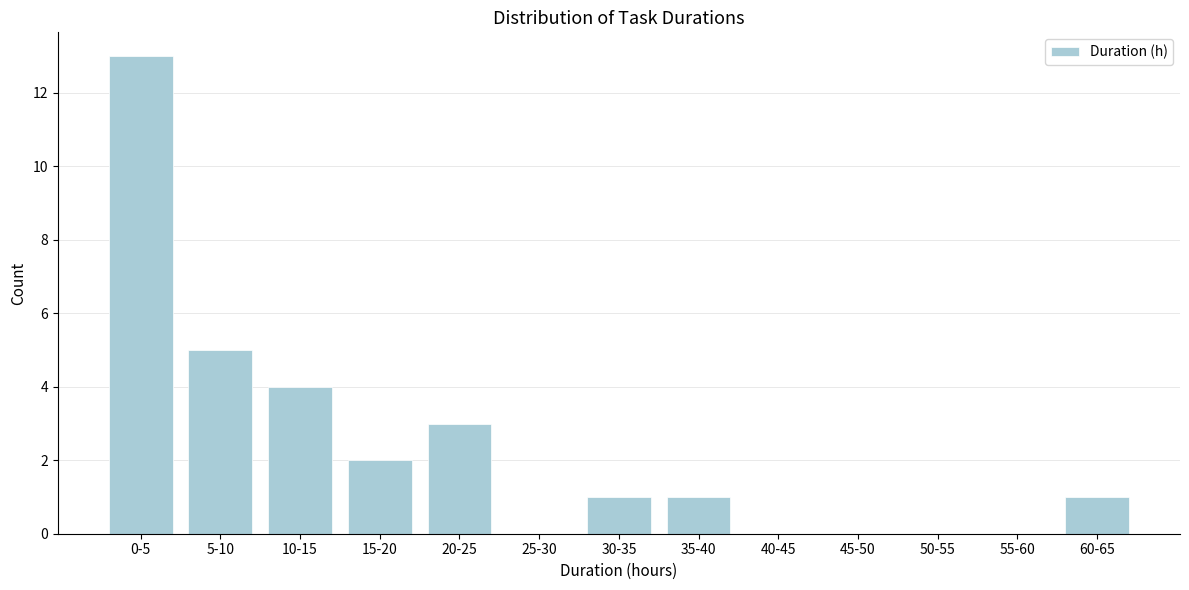

Reading left to right, list all the values displayed in this chart.

0-5=13	5-10=5	10-15=4	15-20=2	20-25=3	25-30=0	30-35=1	35-40=1	40-45=0	45-50=0	50-55=0	55-60=0	60-65=1